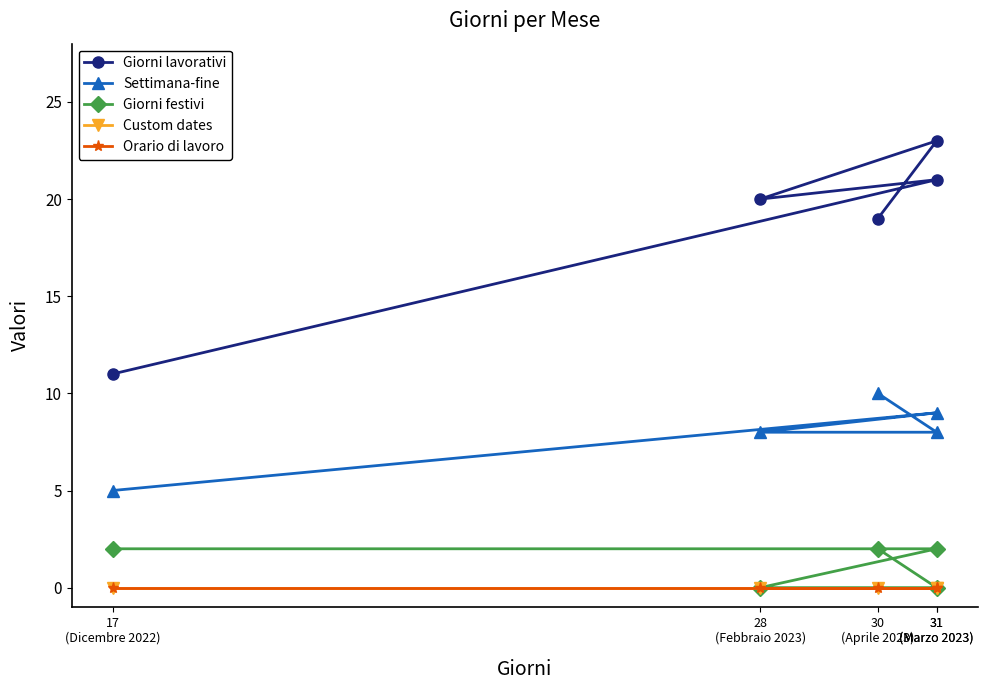

What is the difference between the maximum and minimum values in the Giorni festivi series?

2